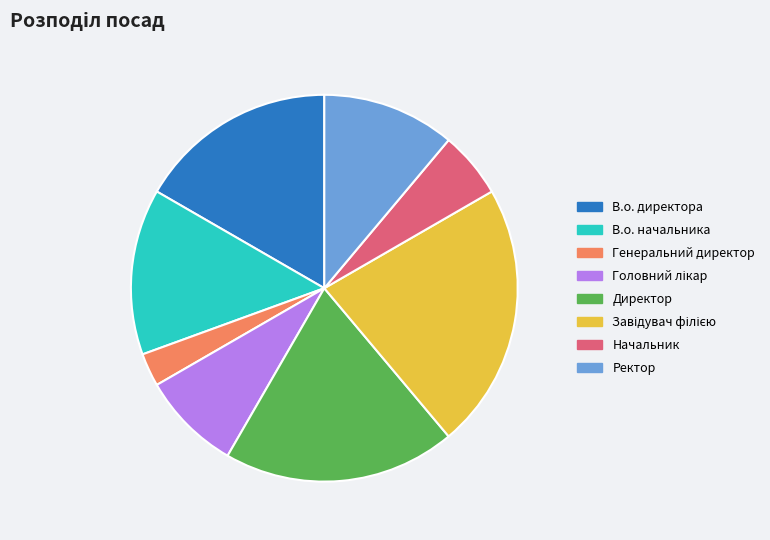

True or false: Ректор accounts for 11% of the total.

True